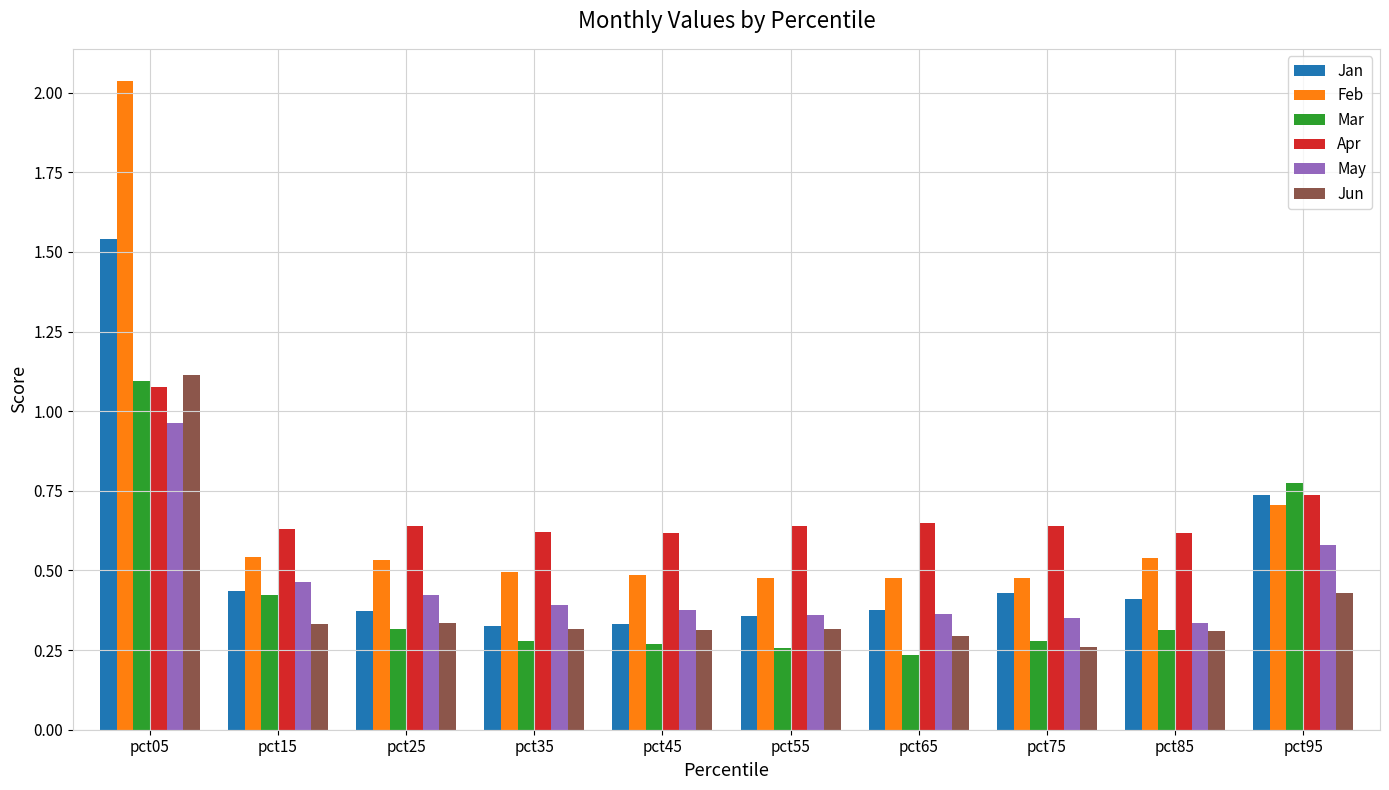

How many bars are there in total?

60